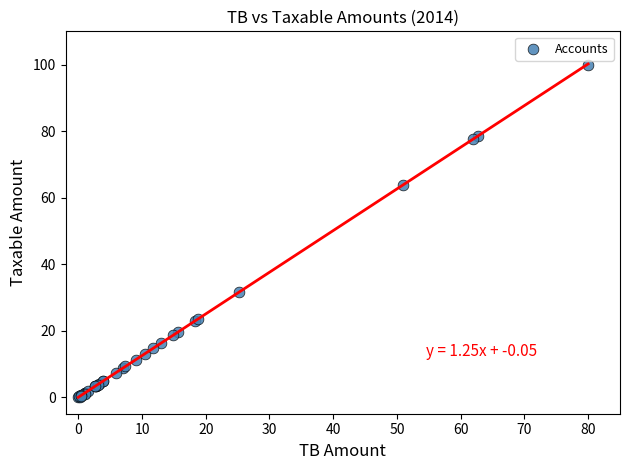

What Y value in the scatter plot is closest to 50?

63.9